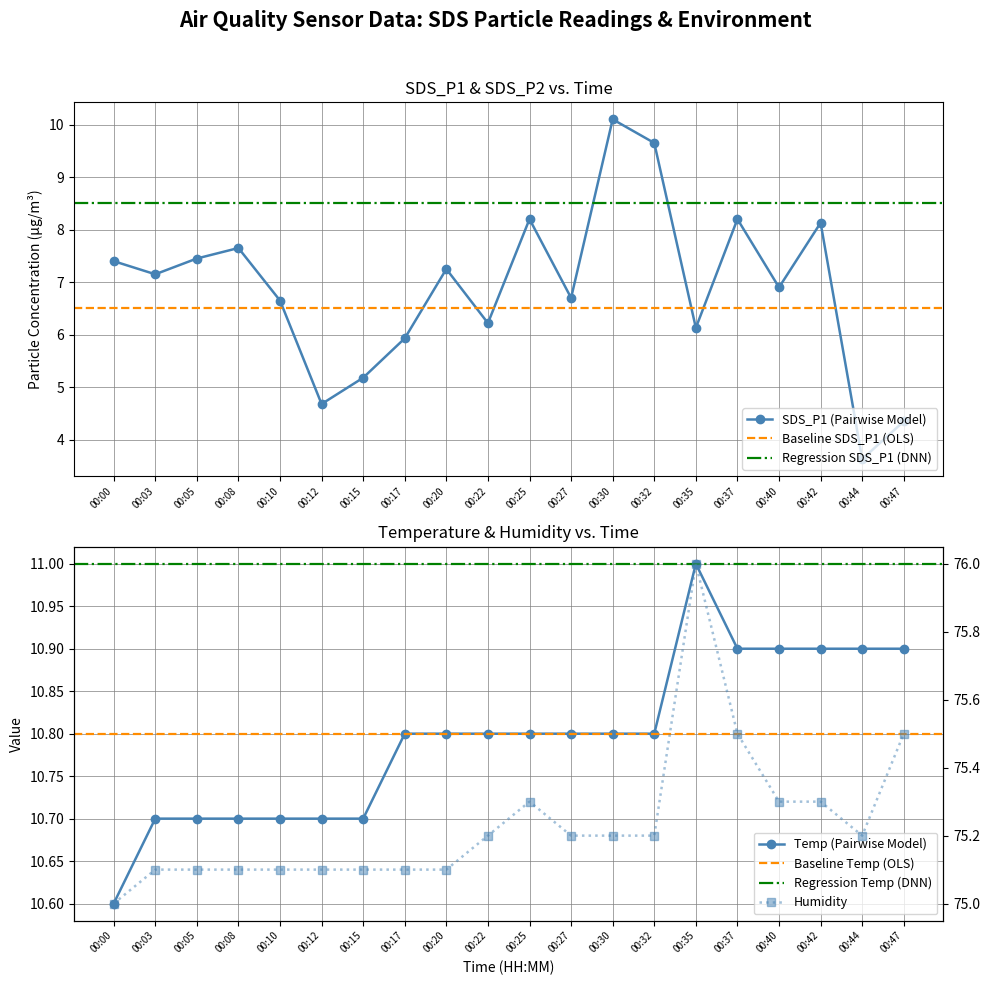

The value of Humidity at 00:30 is 119.1. True or false?

False